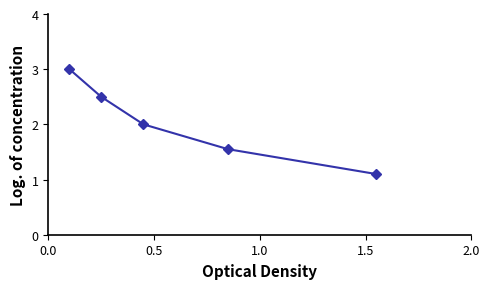

How many data points does each series have?

5